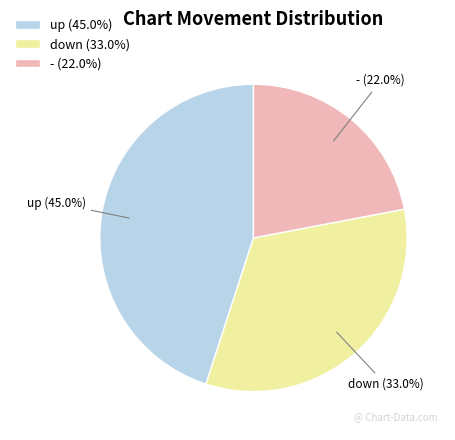

Which slice is the smallest?

-